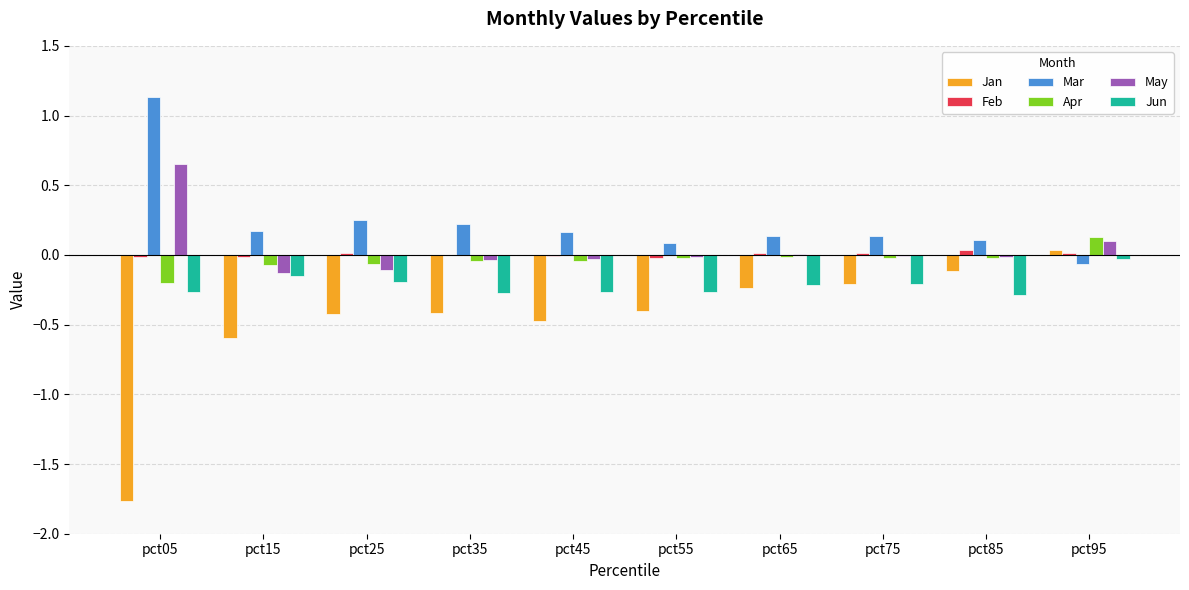

The value of Jun at pct85 is -0.4. True or false?

False